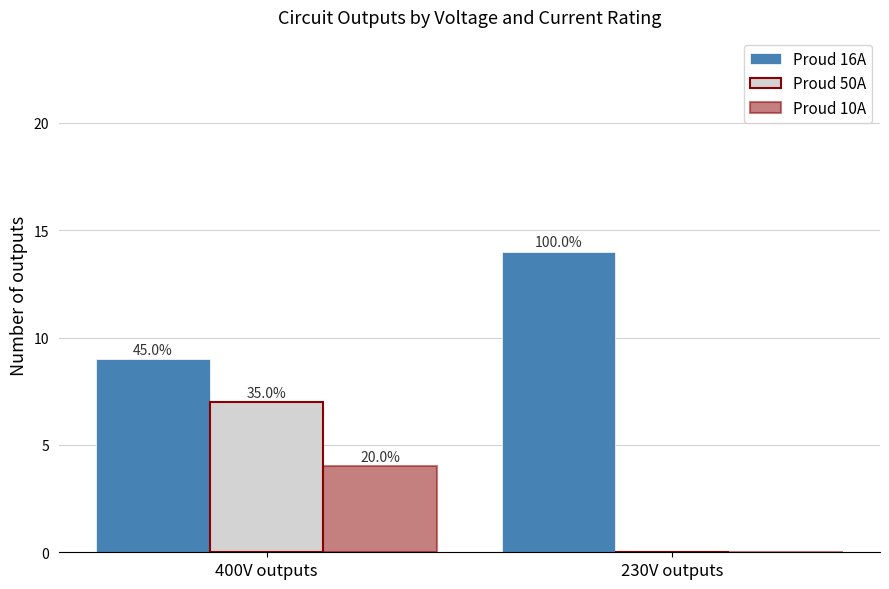

Reading left to right, transcribe all the data shown in this chart.

Proud 16A: 9	14
Proud 50A: 7	0
Proud 10A: 4	0